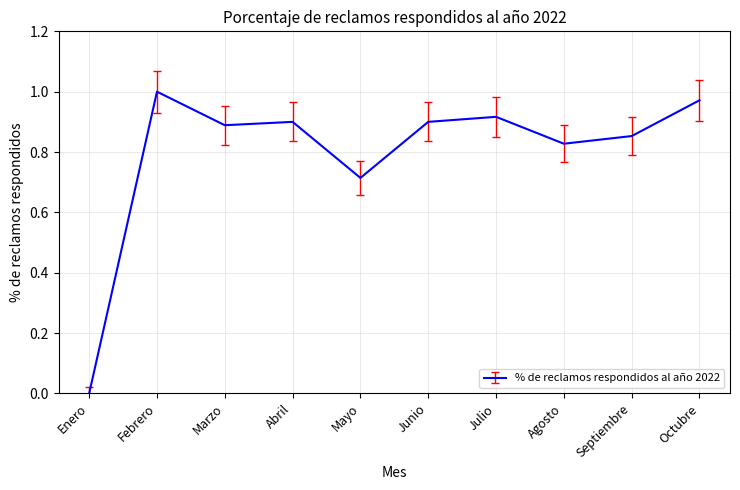

Between Septiembre and Abril, which is larger?

Abril